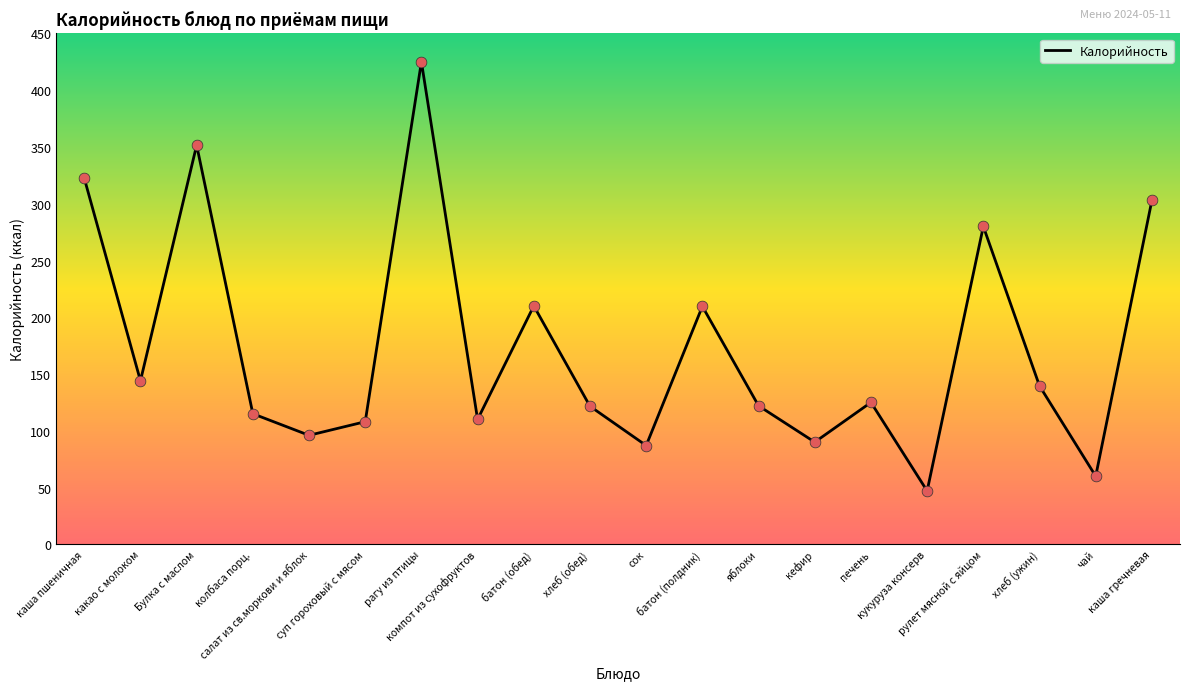

Between батон (обед) and каша гречневая, which is larger?

каша гречневая